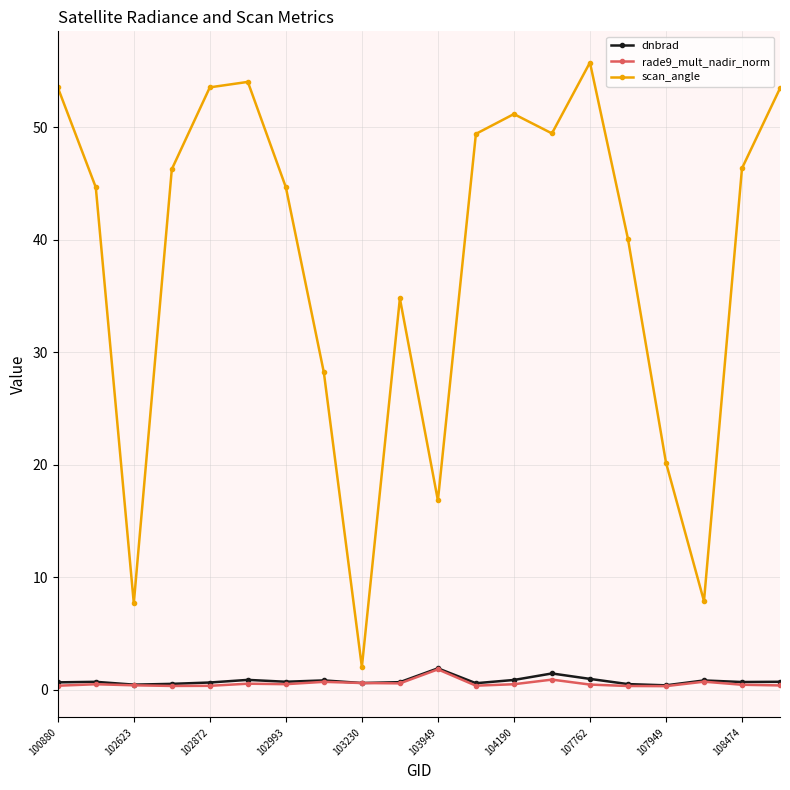

Which series has the widest spread of values?

scan_angle